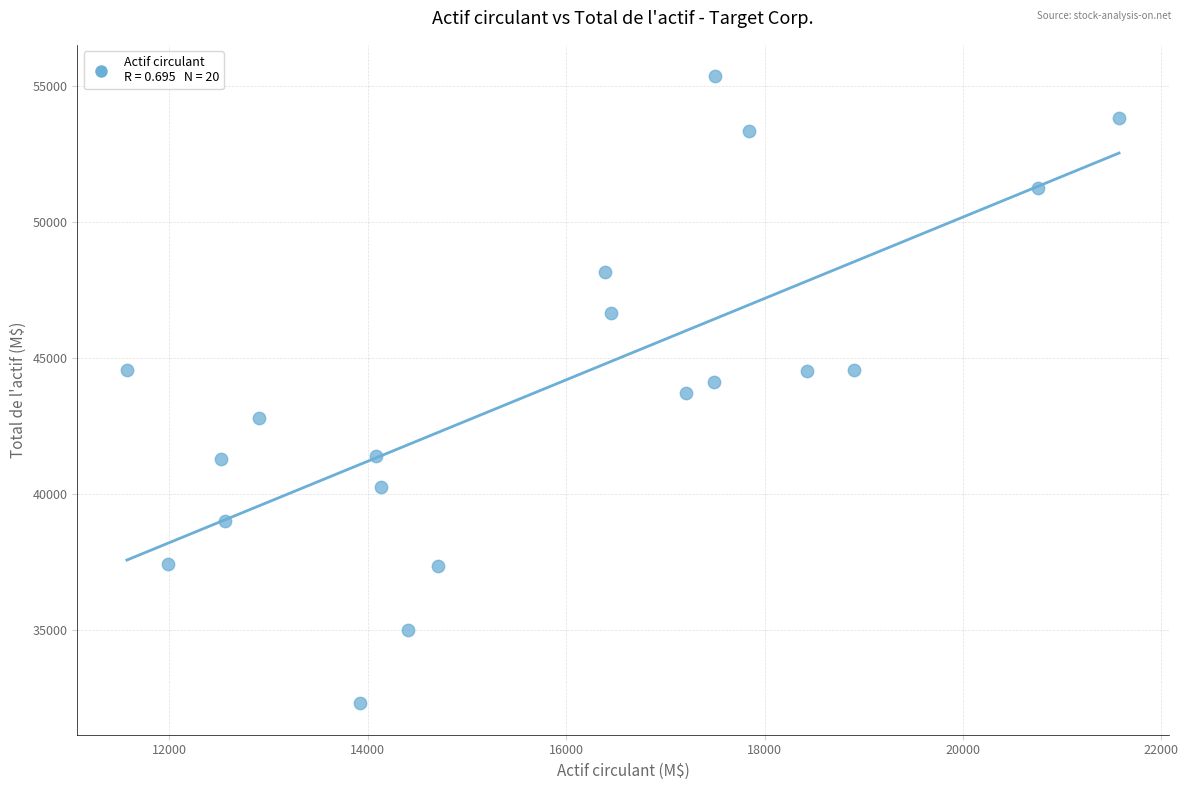

What is the range of X values (max minus min)?

10000